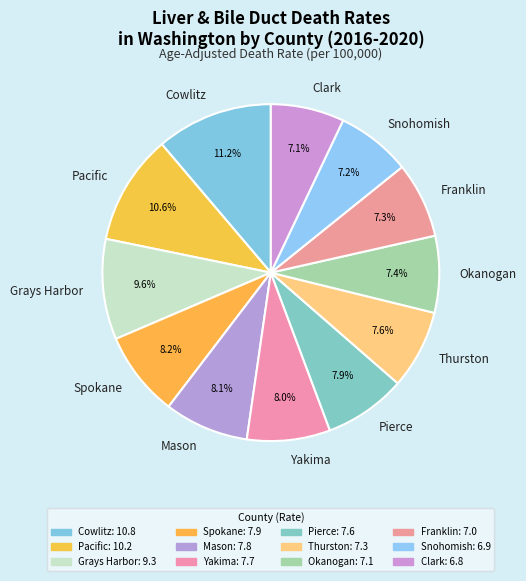

Approximately how many times larger is the value at Spokane compared to Mason?

1.0